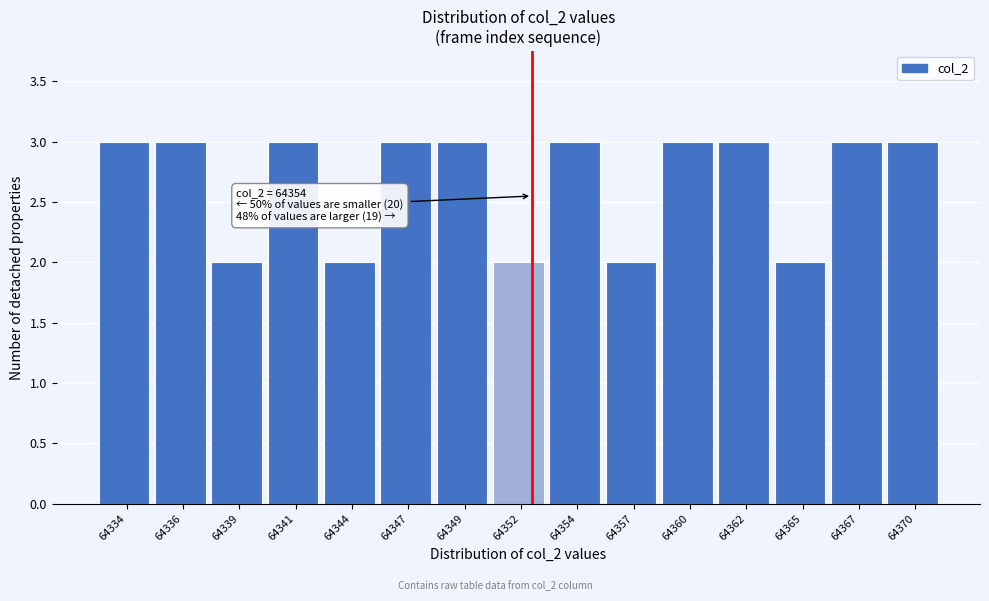

Reading left to right, list all the values displayed in this chart.

64334=3	64336=3	64339=2	64341=3	64344=2	64347=3	64349=3	64352=2	64354=3	64357=2	64360=3	64362=3	64365=2	64367=3	64370=3